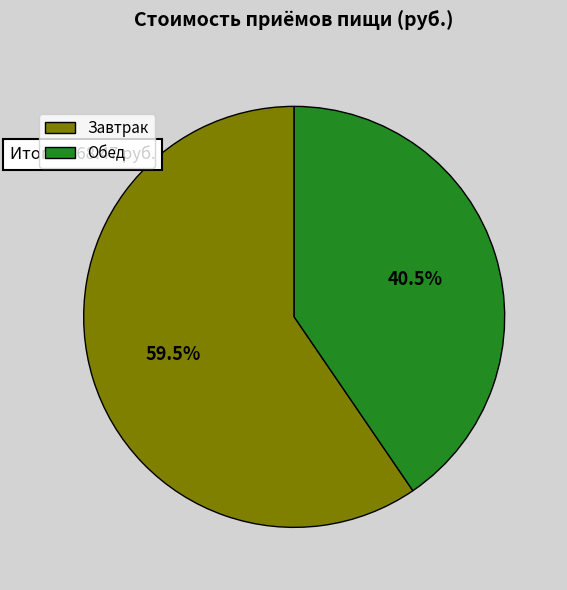

How many slices are in this pie chart?

2